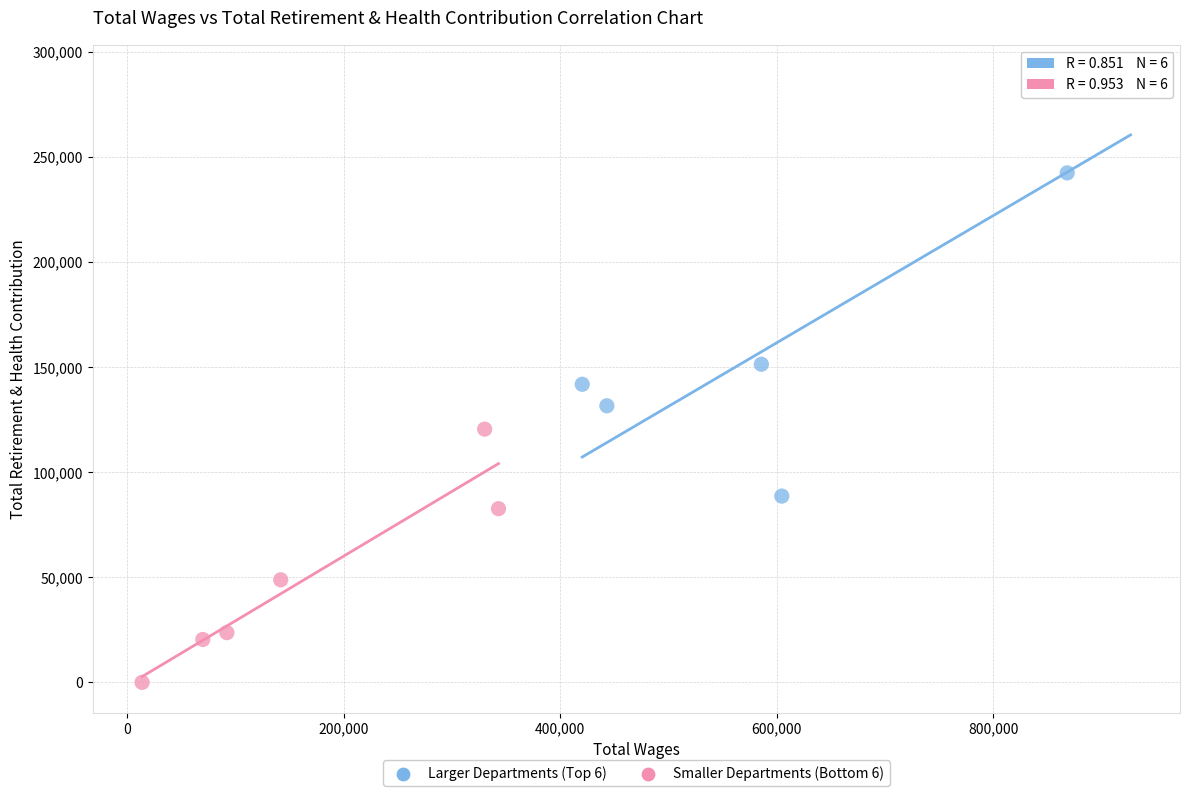

Which series contains the highest Y value?

Larger Departments (Top 6)